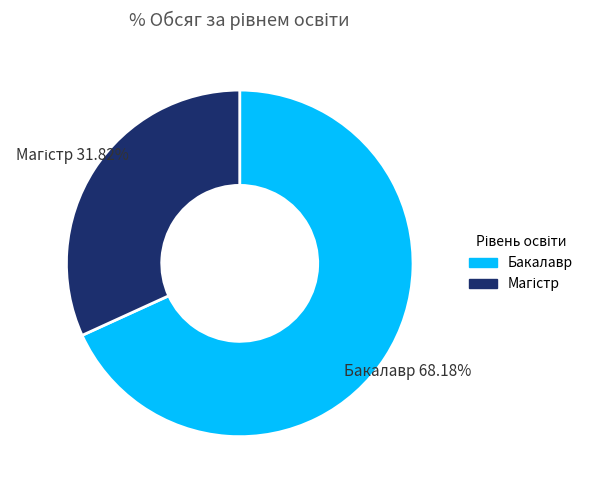

What is the majority slice?

Бакалавр